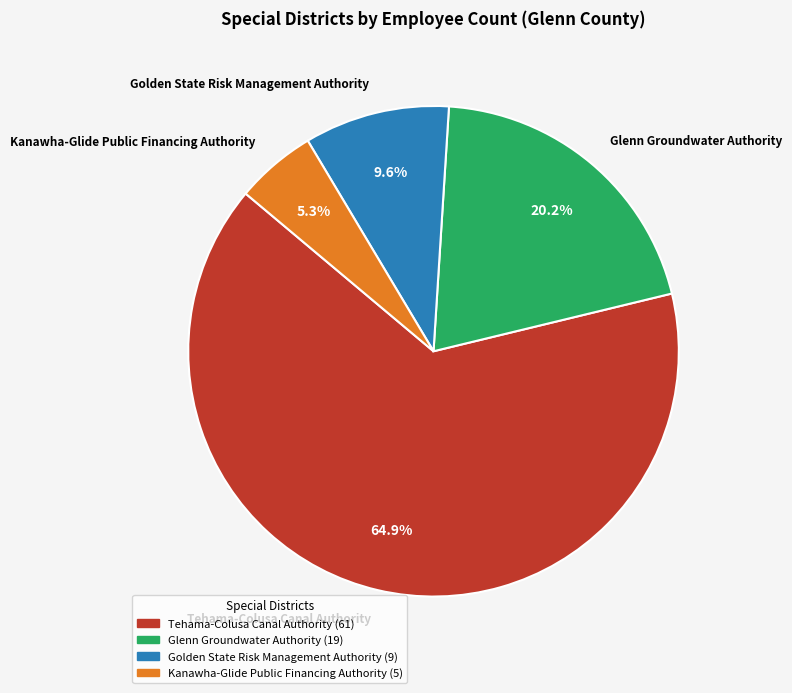

What is the largest slice in the pie chart?

Tehama-Colusa Canal Authority